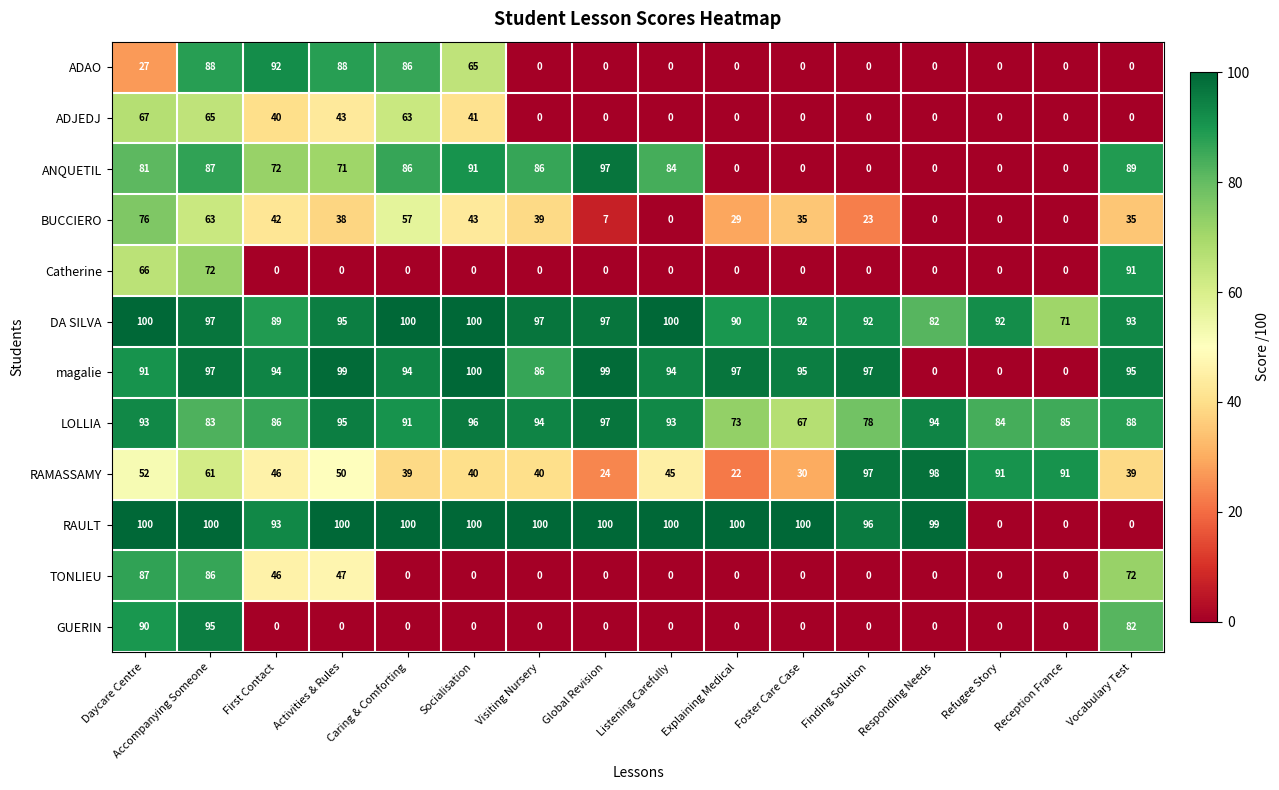

What is the approximate value of LOLLIA at Reception France?

85